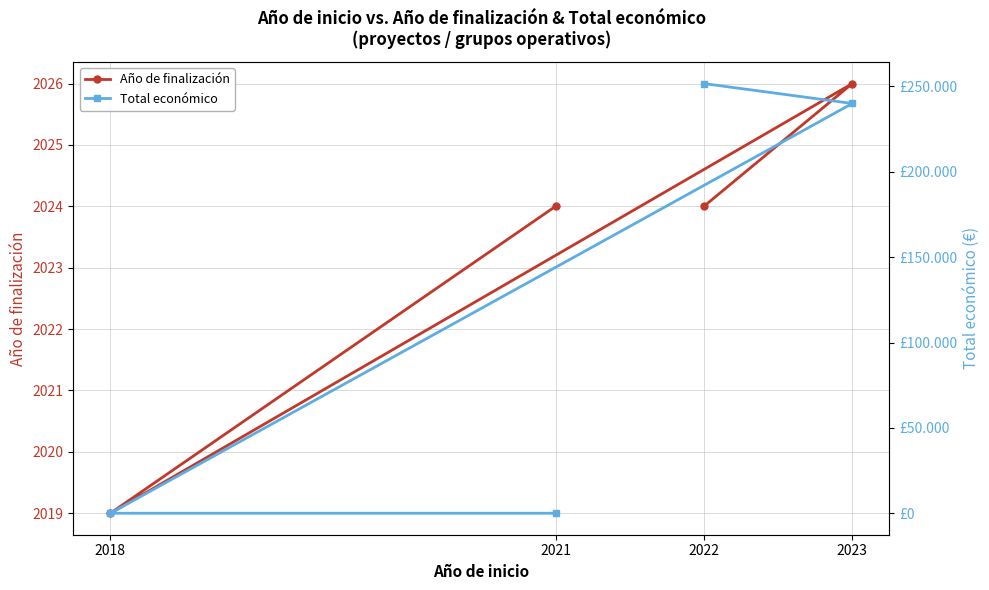

Which series has the widest spread of values?

Total económico